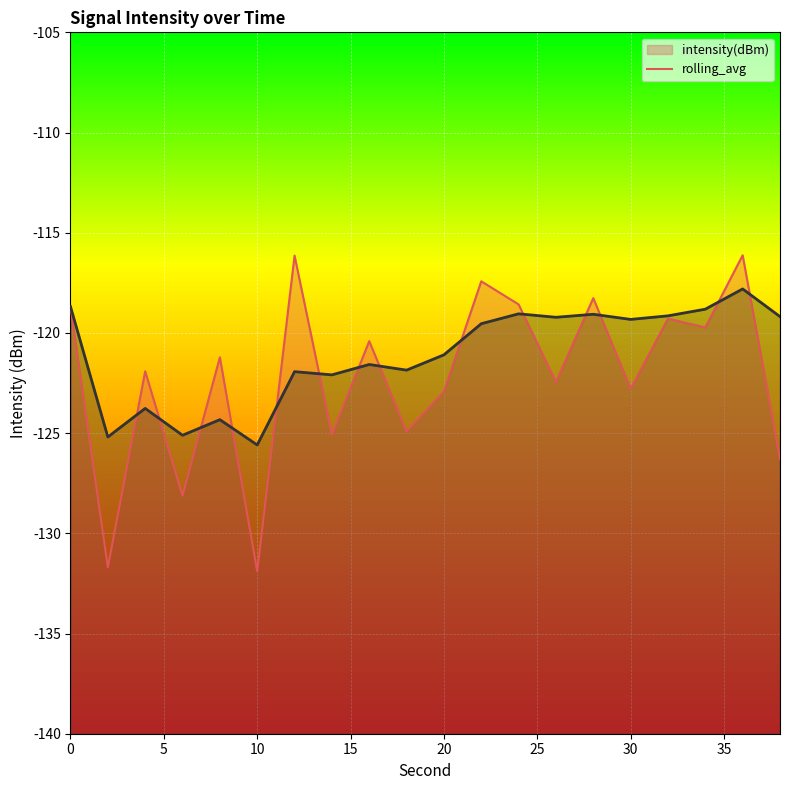

At how many categories does at least one series exceed -125?

17